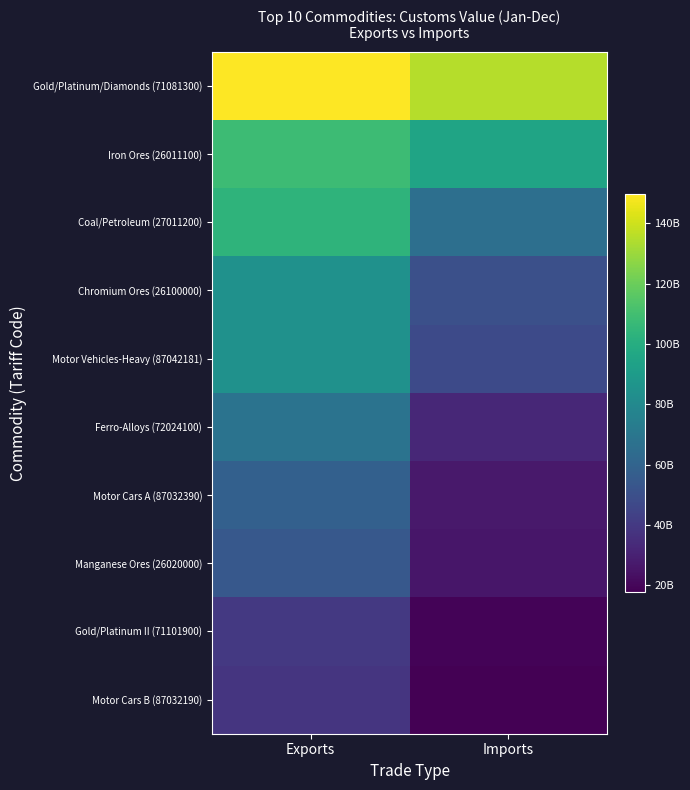

What is the difference between the highest and lowest values at Imports?

117351675067.0